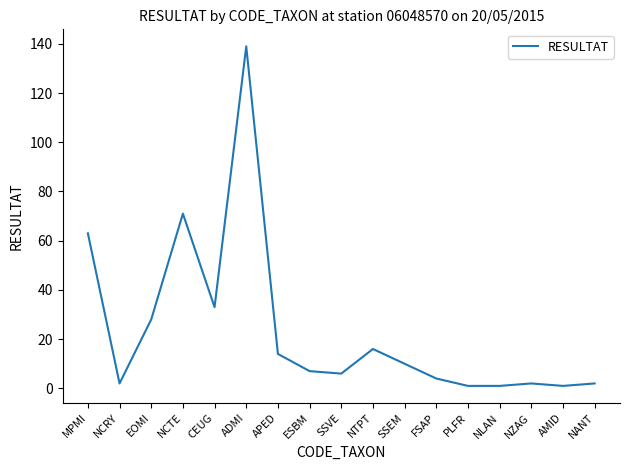

Is it true that the value at AMID is 1?

True